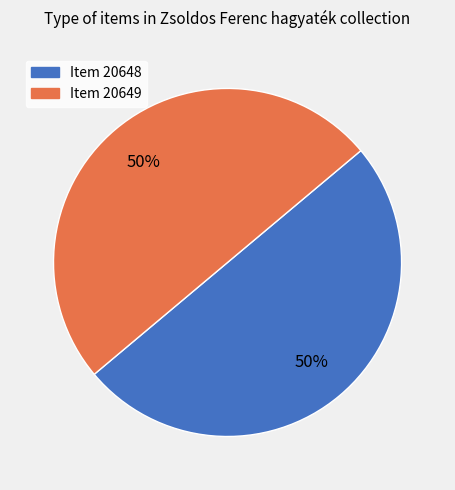

Approximately how many times larger is the value at Item 20649 compared to Item 20648?

1.0